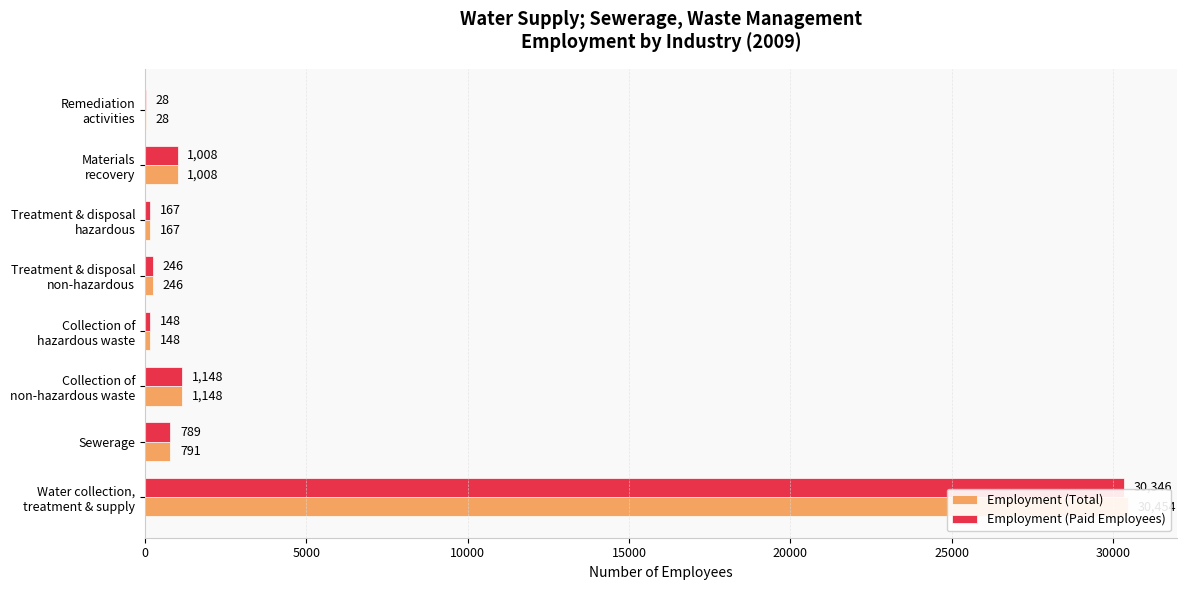

List the series in order of their peak value, lowest first.

Employment (Paid Employees), Employment (Total)